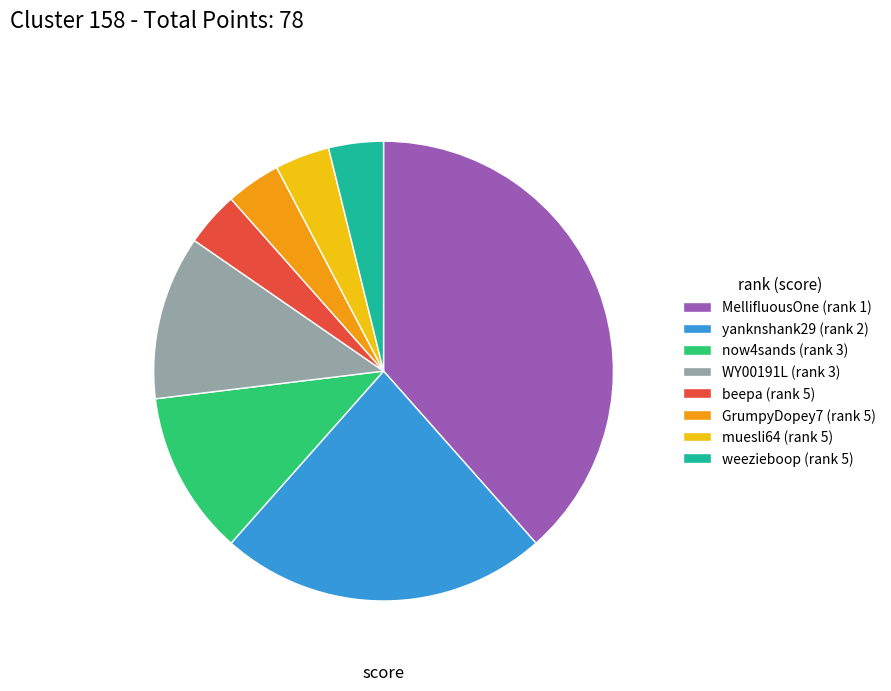

What is the ratio of the value at now4sands (rank 3) to the value at muesli64 (rank 5)?

3.0